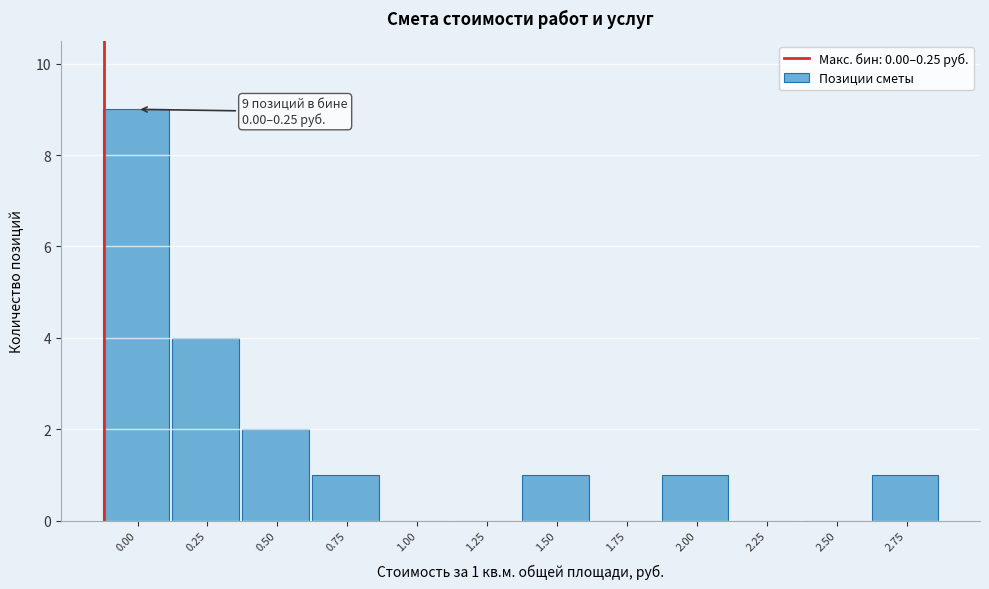

Reading right to left, list all the values displayed in this chart.

2.75=1	2.50=0	2.25=0	2.00=1	1.75=0	1.50=1	1.25=0	1.00=0	0.75=1	0.50=2	0.25=4	0.00=9